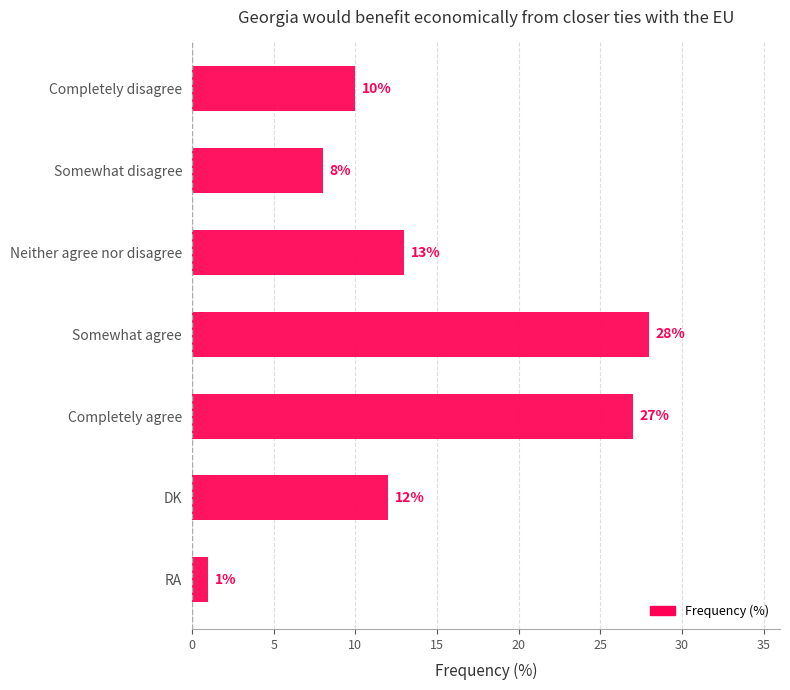

What is the label of the 3rd bar from the bottom?

Completely agree